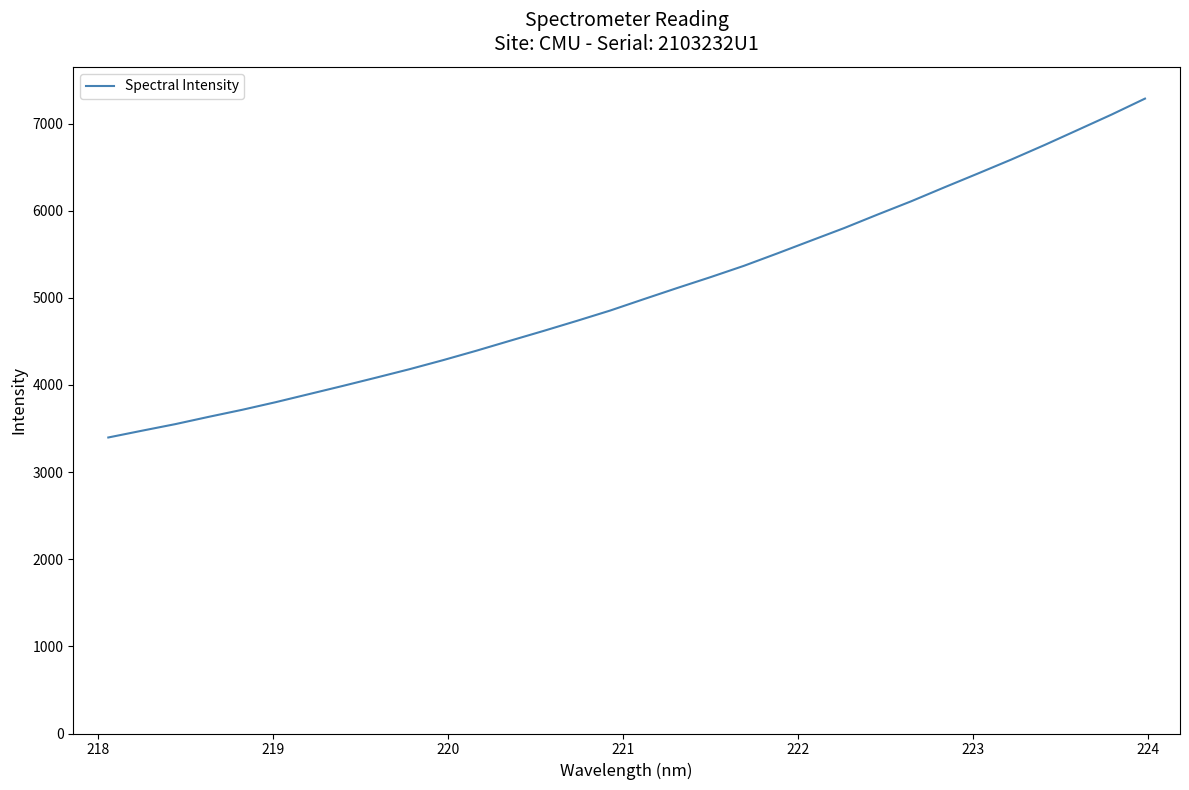

What is the minimum value shown in the chart?

3397.0